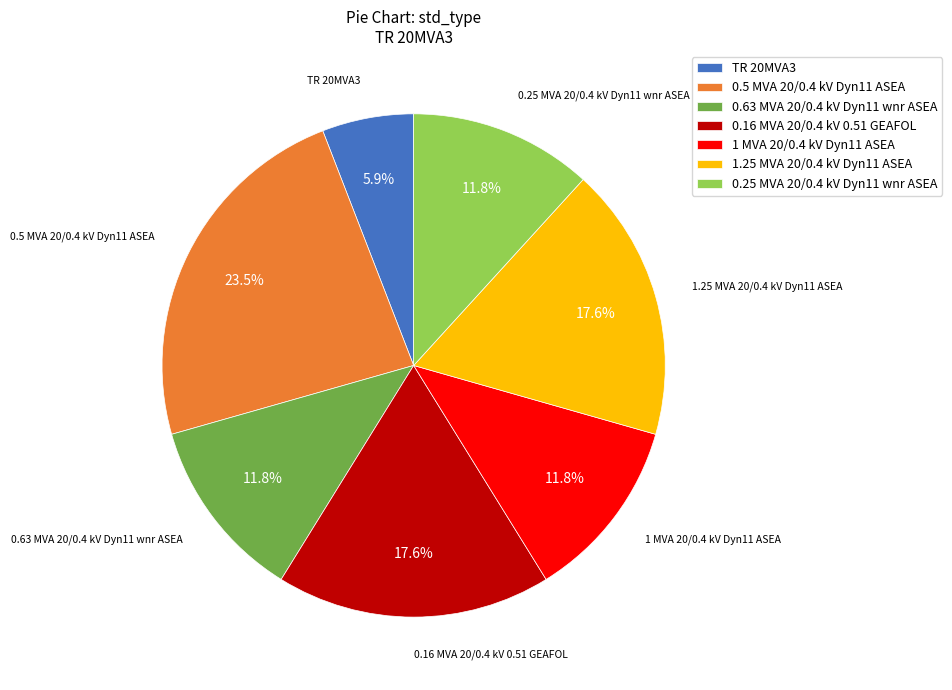

To the nearest percent, what portion does 1.25 MVA 20/0.4 kV Dyn11 ASEA represent?

18%